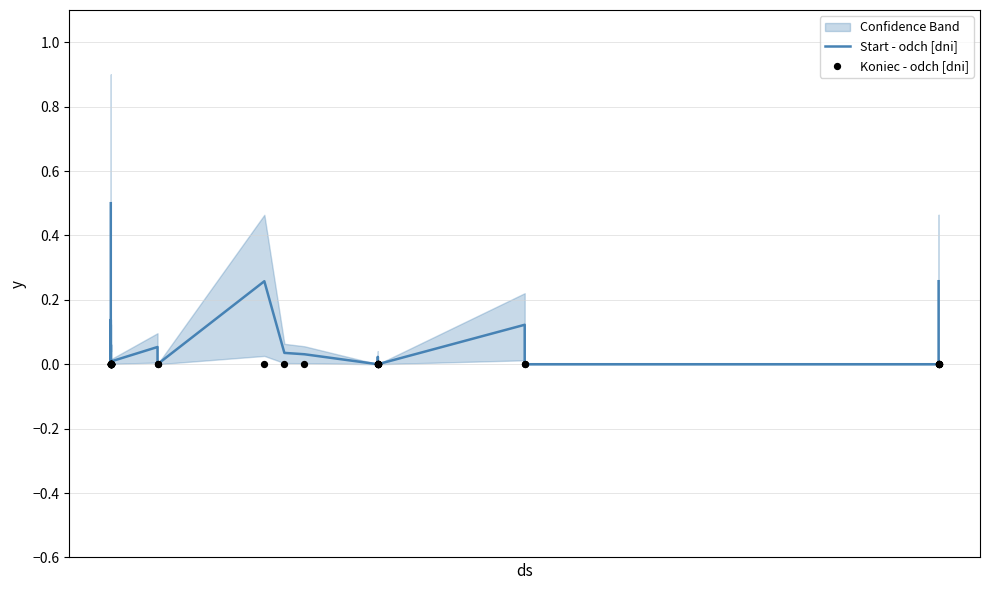

What are all the series names shown in the legend?

Start - odch [dni], Koniec - odch [dni]